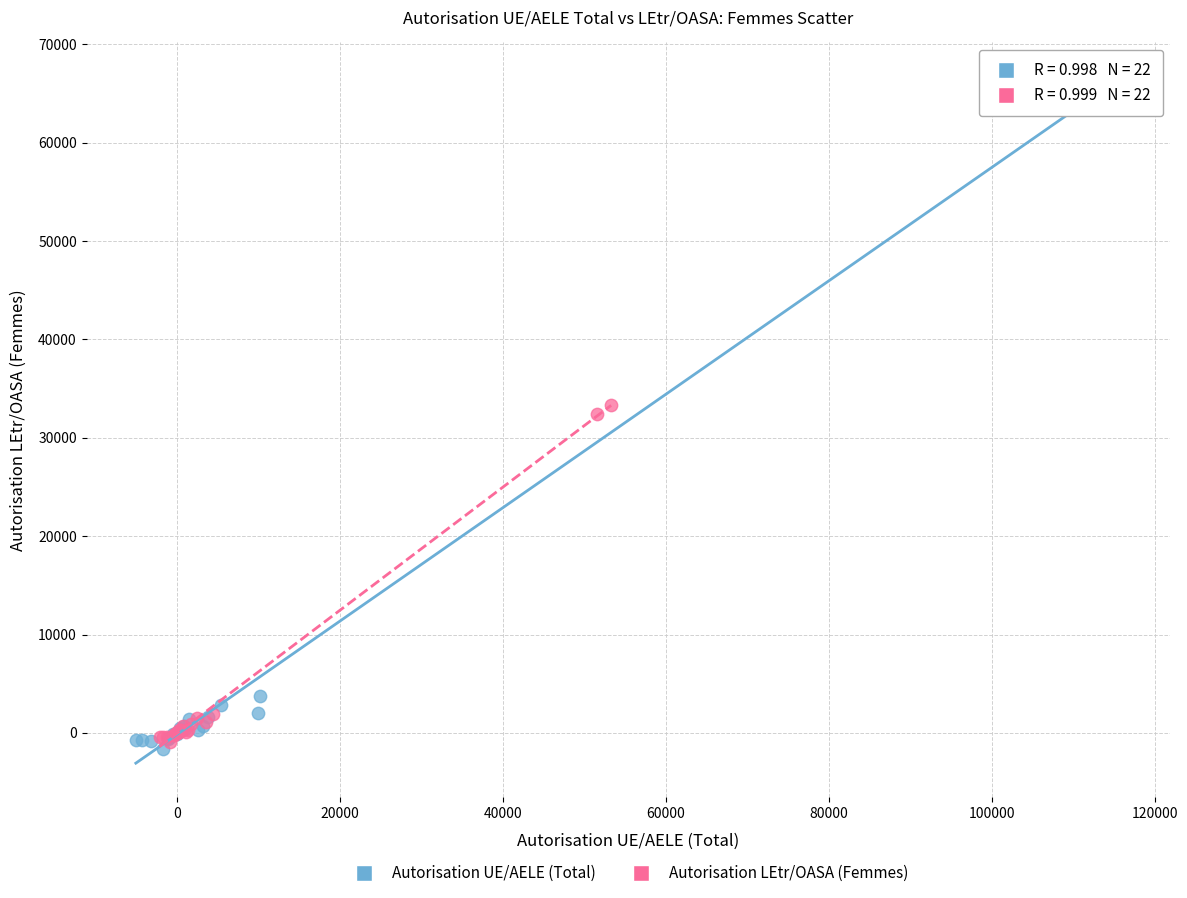

Which series reaches the maximum Y coordinate?

Autorisation UE/AELE (Total)